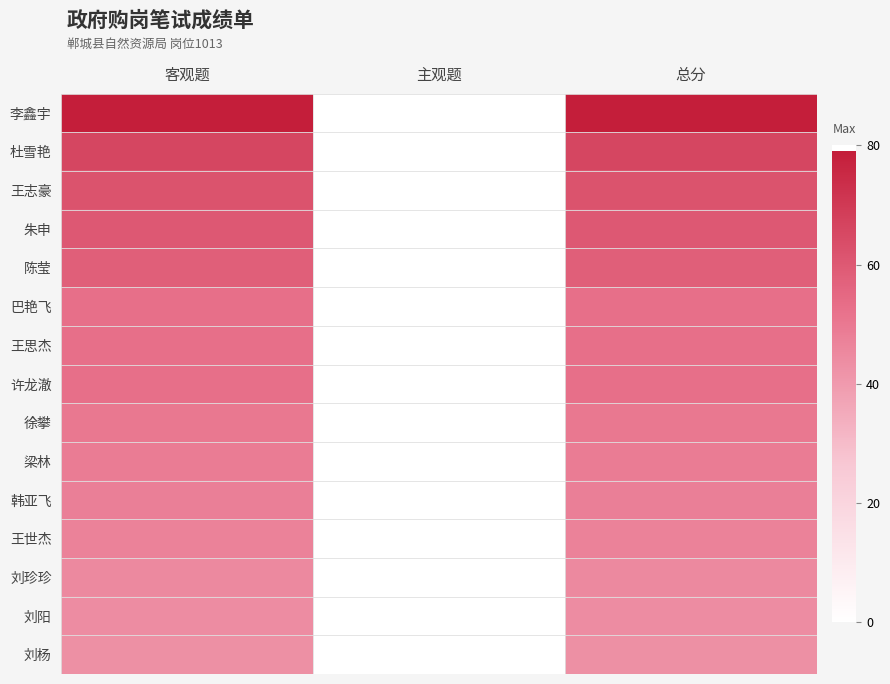

Which has a higher value, 客观题 or 总分?

客观题